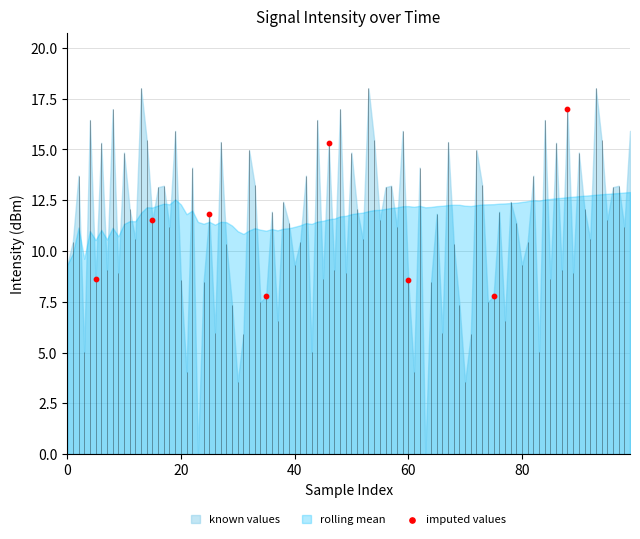

Between 40 and 0, which is larger?

40